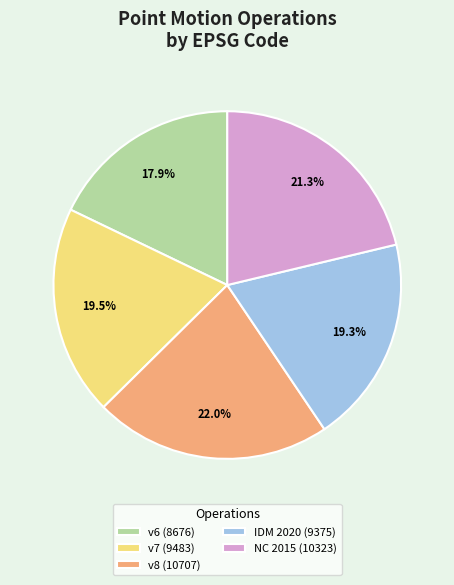

Which slice is the smallest?

v6 (8676)